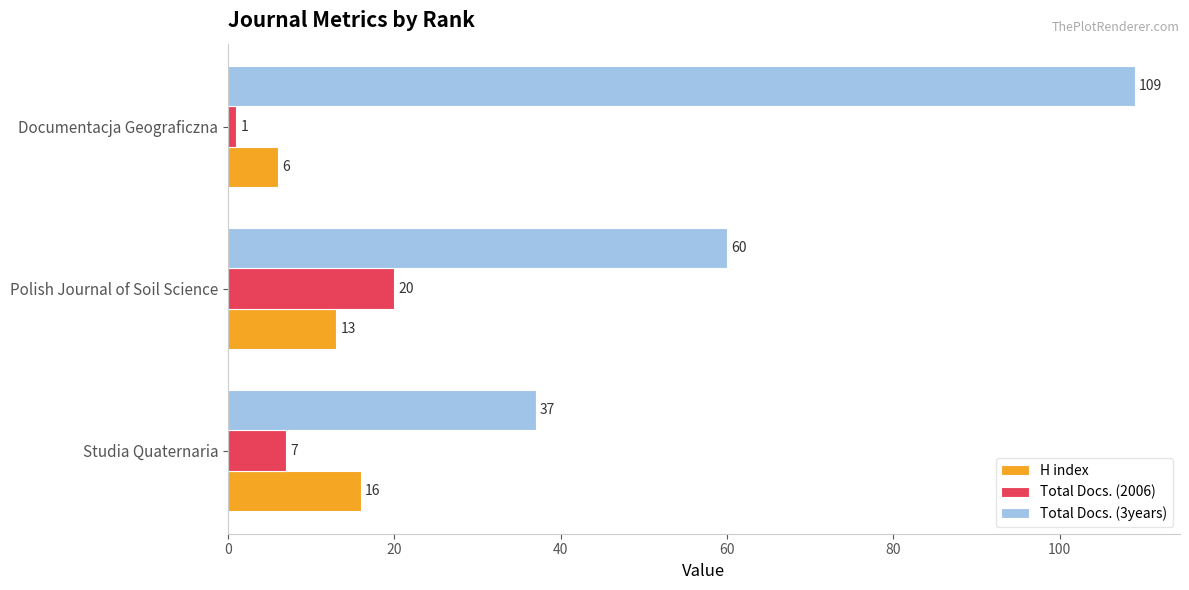

Rank the series by their maximum value, from lowest to highest.

H index, Total Docs. (2006), Total Docs. (3years)